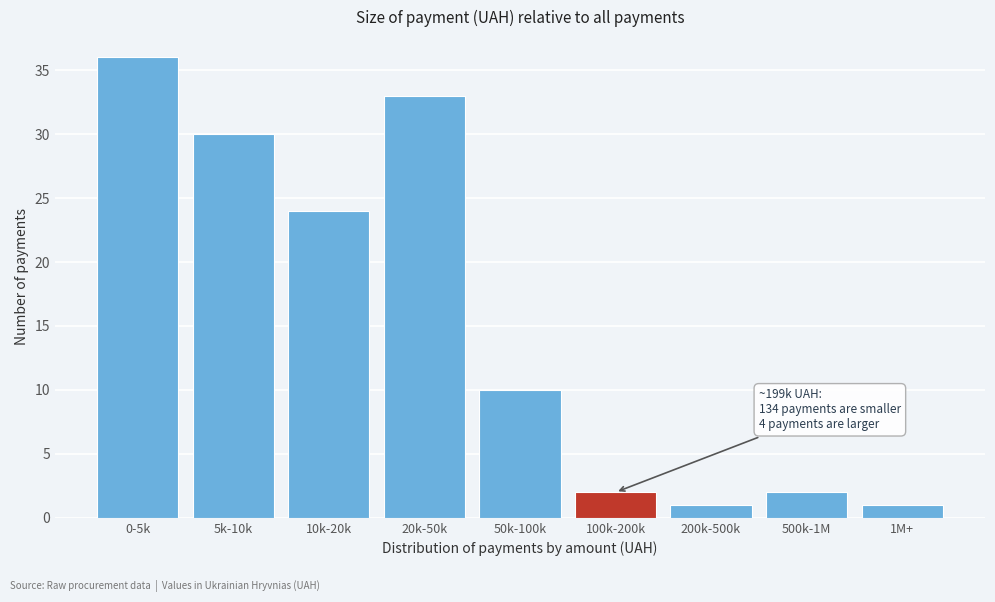

Reading left to right, extract all data points from this chart.

0-5k=36	5k-10k=30	10k-20k=24	20k-50k=33	50k-100k=10	100k-200k=2	200k-500k=1	500k-1M=2	1M+=1